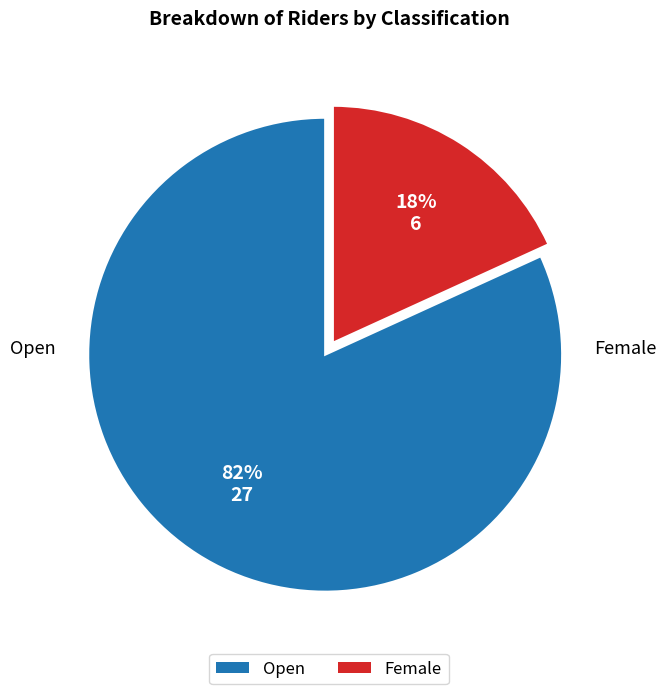

Does Open represent more than half of the total?

Yes